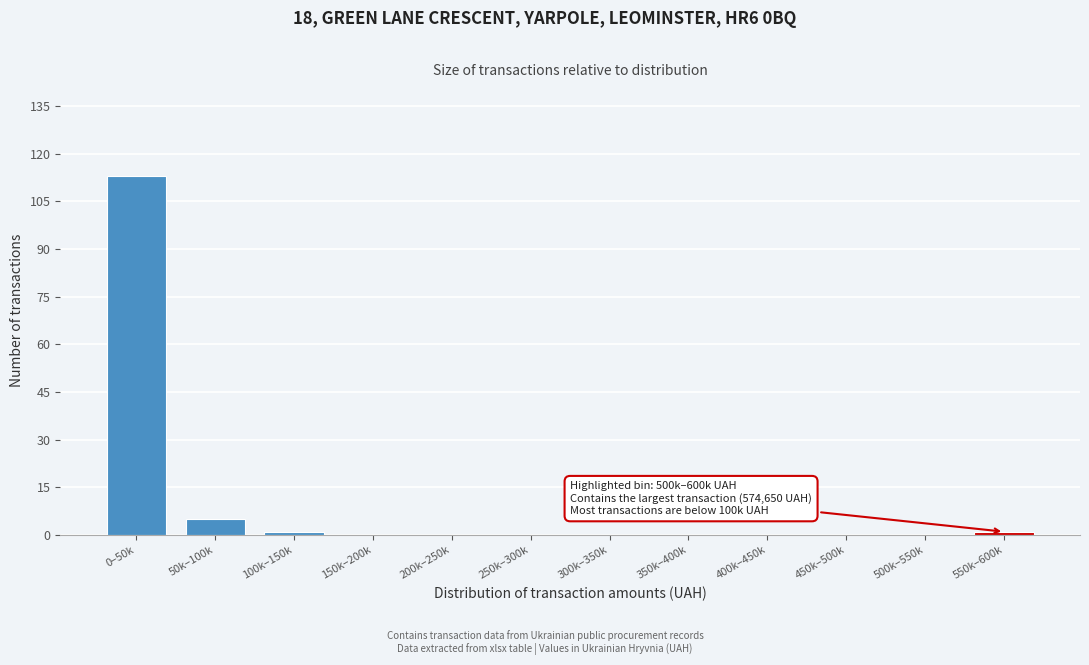

Reading left to right, what are all the values shown in this chart?

0–50k=113	50k–100k=5	100k–150k=1	150k–200k=0	200k–250k=0	250k–300k=0	300k–350k=0	350k–400k=0	400k–450k=0	450k–500k=0	500k–550k=0	550k–600k=1